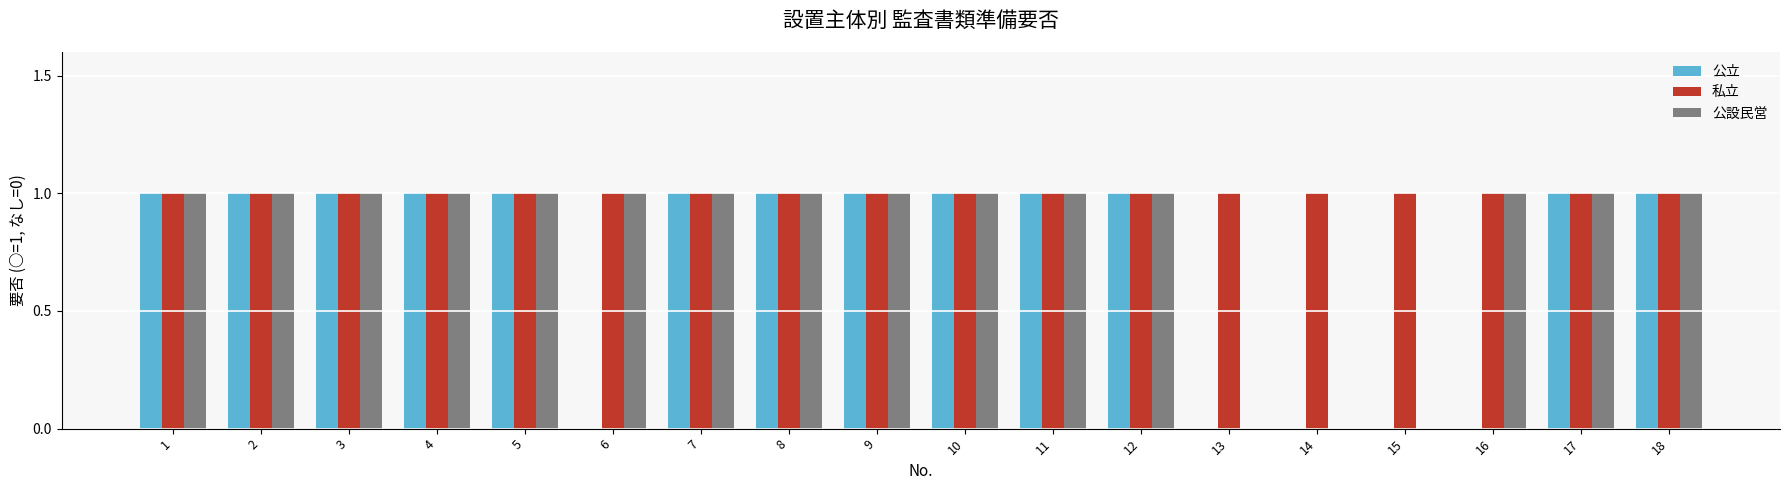

Reading left to right, transcribe all the data shown in this chart.

公立: 1	1	1	1	1	0	1	1	1	1	1	1	0	0	0	0	1	1
私立: 1	1	1	1	1	1	1	1	1	1	1	1	1	1	1	1	1	1
公設民営: 1	1	1	1	1	1	1	1	1	1	1	1	0	0	0	1	1	1